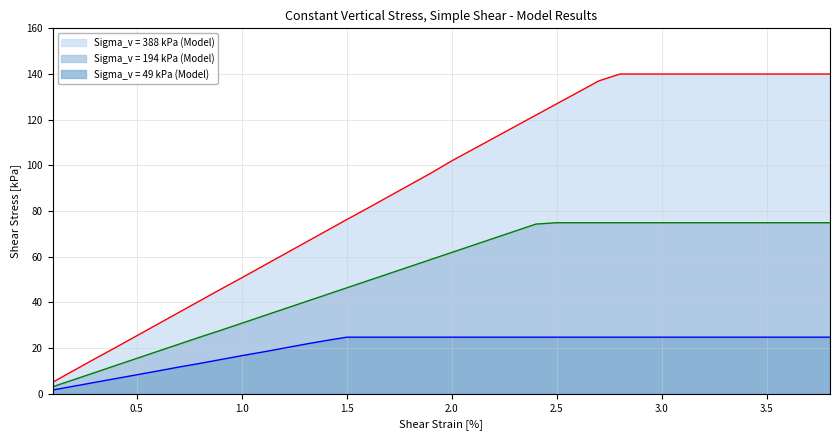

Which series has the largest total across all categories?

Sigma_v = 388 kPa (Model)